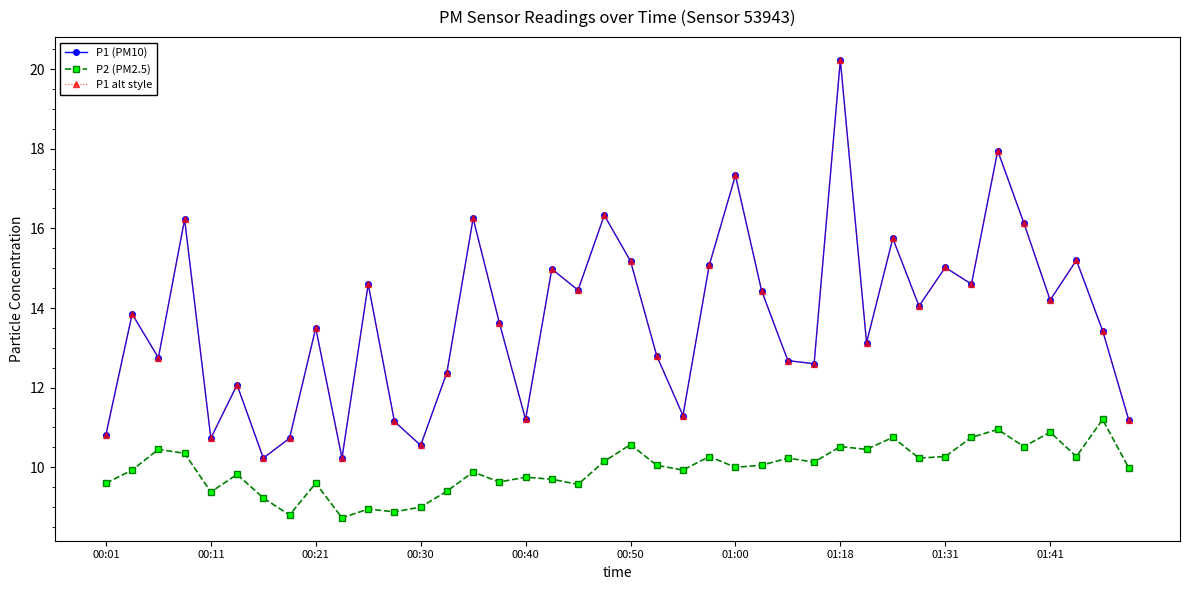

How many lines are shown in the chart?

3